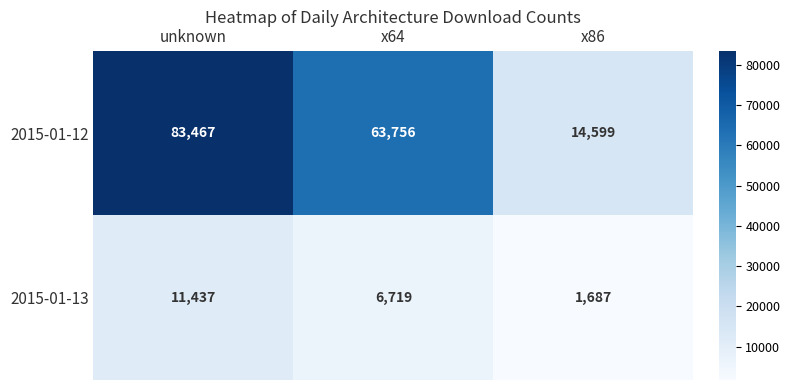

What is the difference between the 2015-01-13 values at x86 and x64?

5032